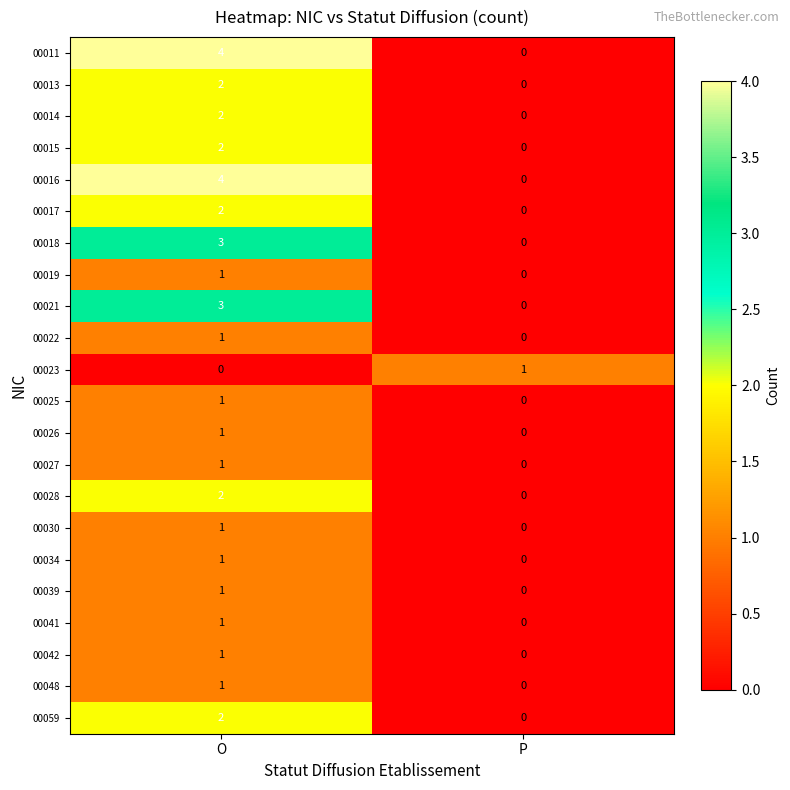

What is the spread (max minus min) of values at O?

4